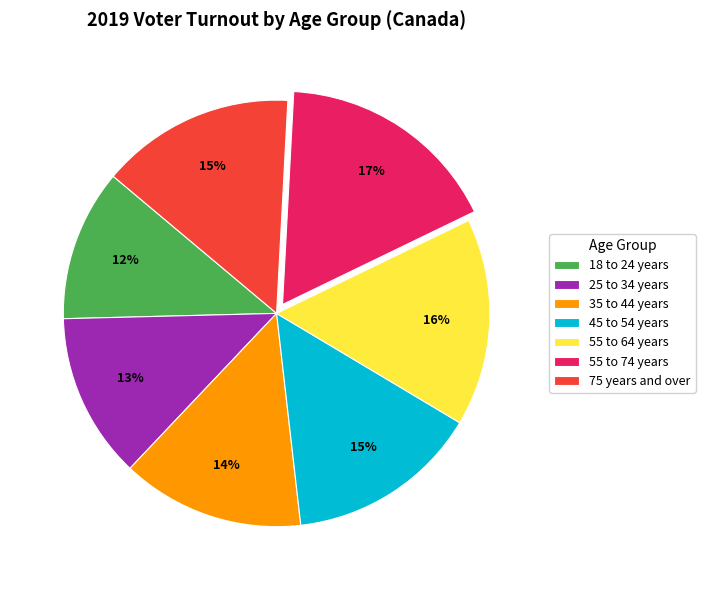

Which slice is the largest?

55 to 74 years